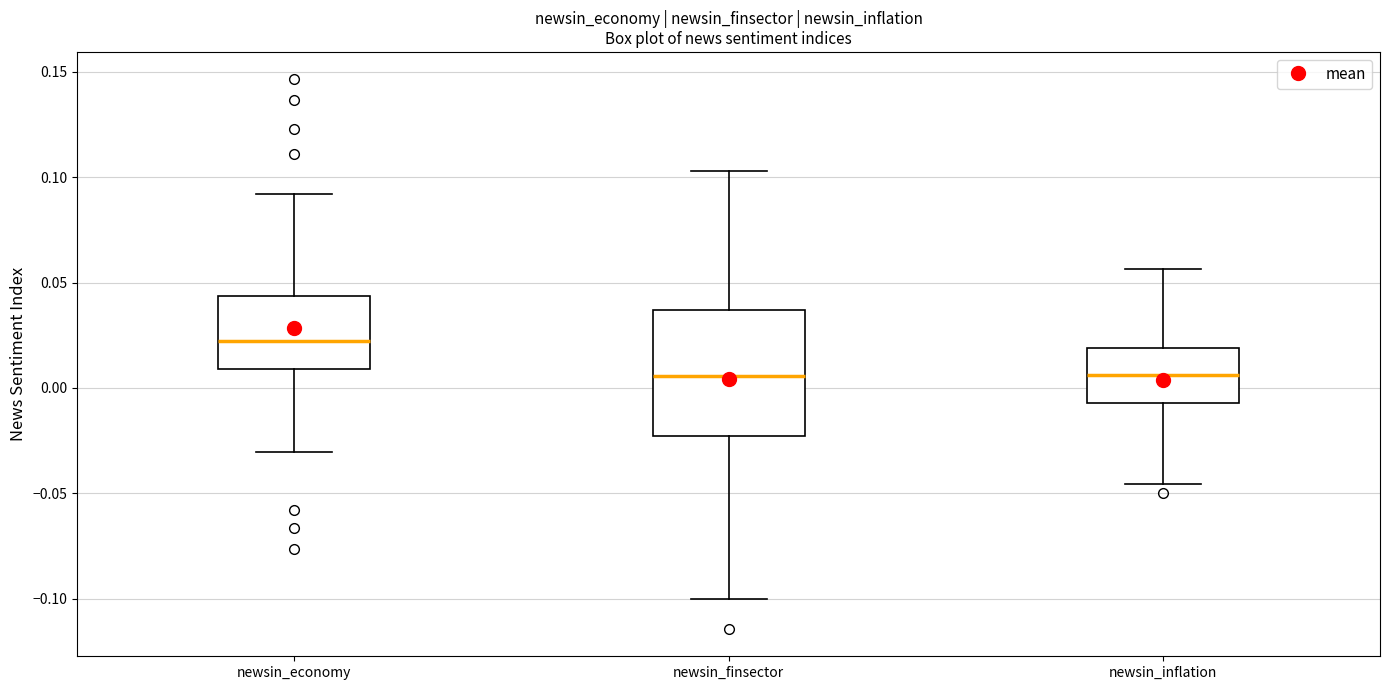

Reading left to right, transcribe this box plot: for each box, give where its median line is, the range the box spans, and where its two whiskers end, as read against the y-axis. The values are not printed on the chart, so give them approximately, as read against the axis.

newsin_economy: median 0.020, box 0.010 to 0.045, whiskers -0.030 to 0.090
newsin_finsector: median 0.005, box -0.025 to 0.035, whiskers -0.100 to 0.105
newsin_inflation: median 0.005, box -0.005 to 0.020, whiskers -0.045 to 0.055